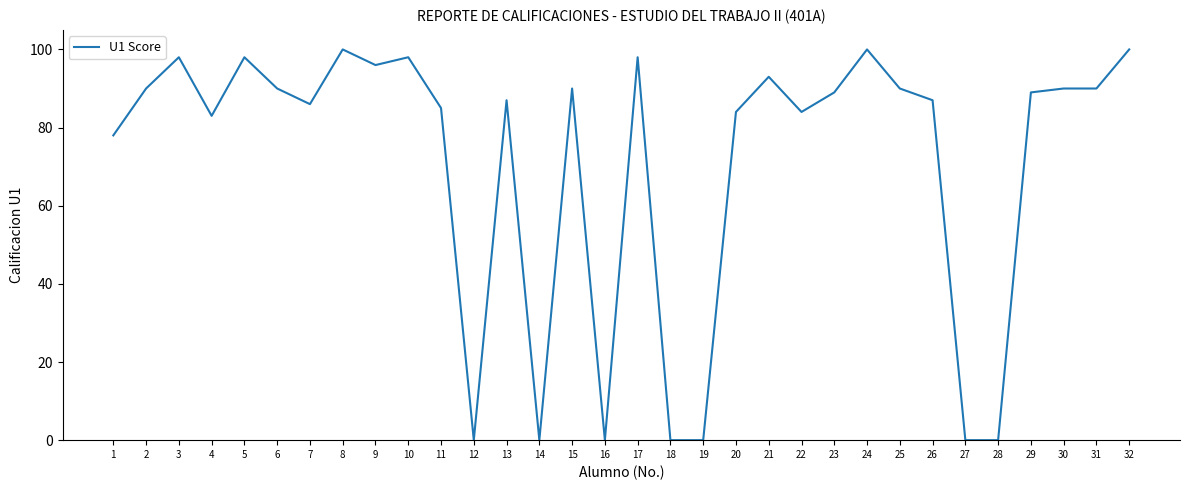

What is the change in value from 19 to 25?

+90